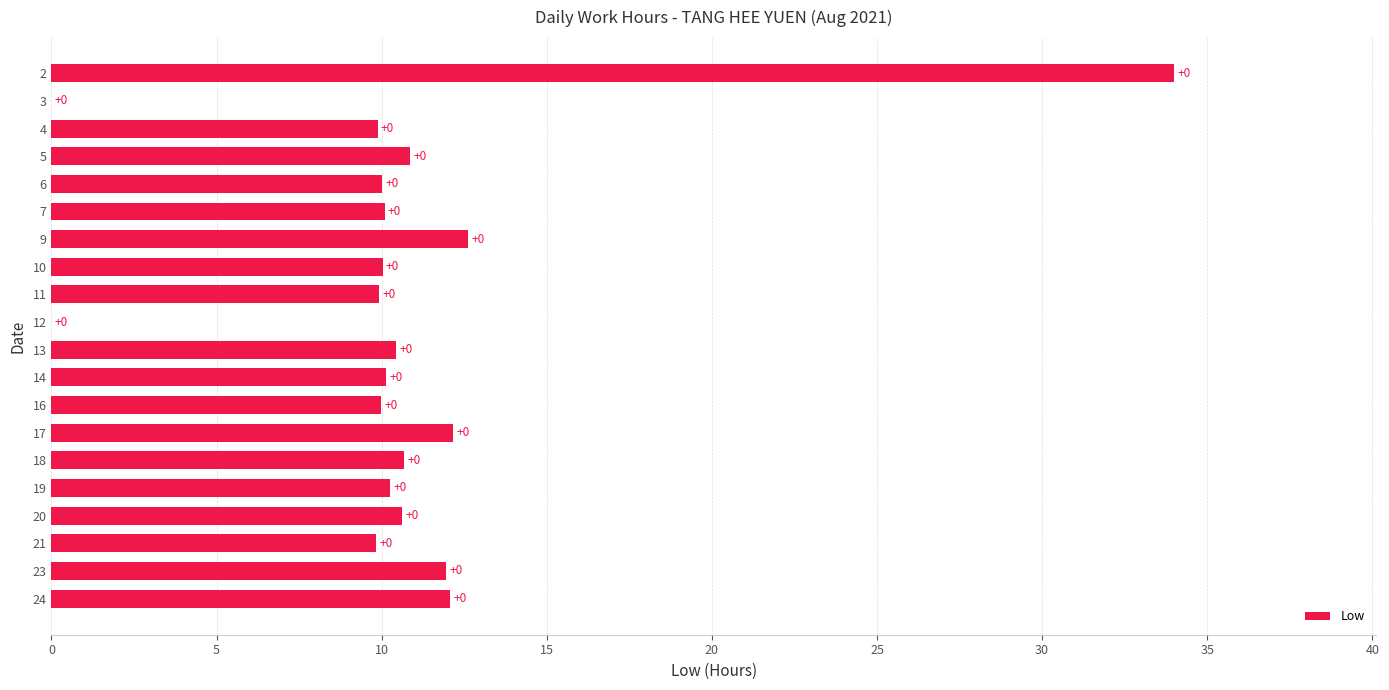

What is the approximate value at 11?

9.9